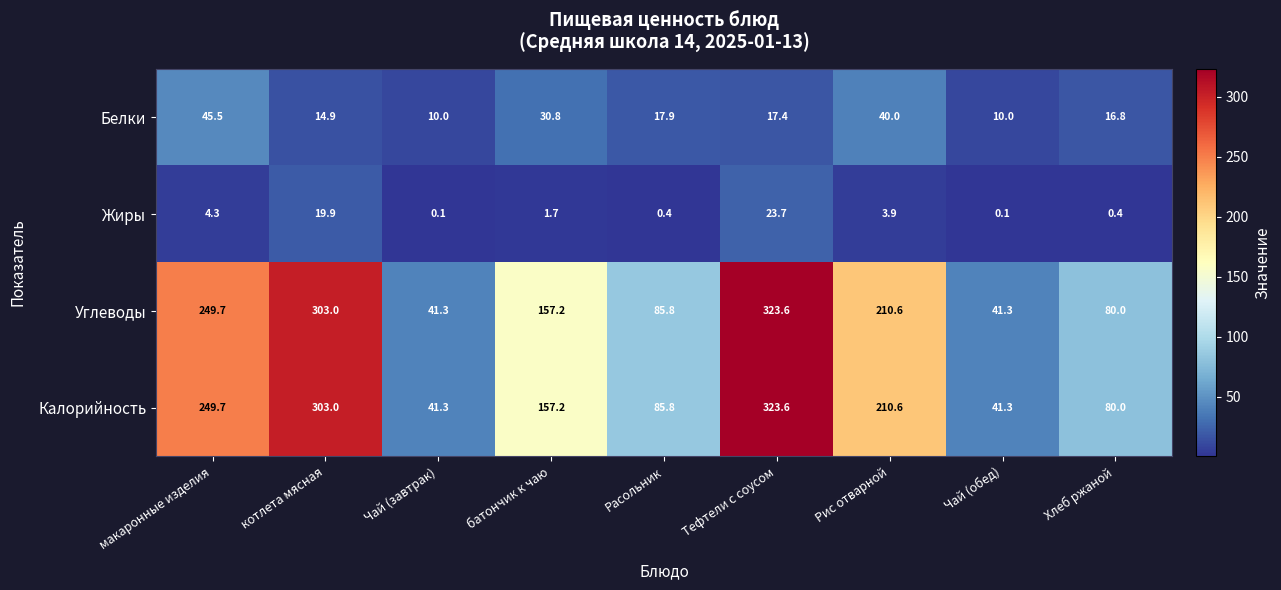

What is the difference between the maximum and minimum values in the Углеводы series?

282.3